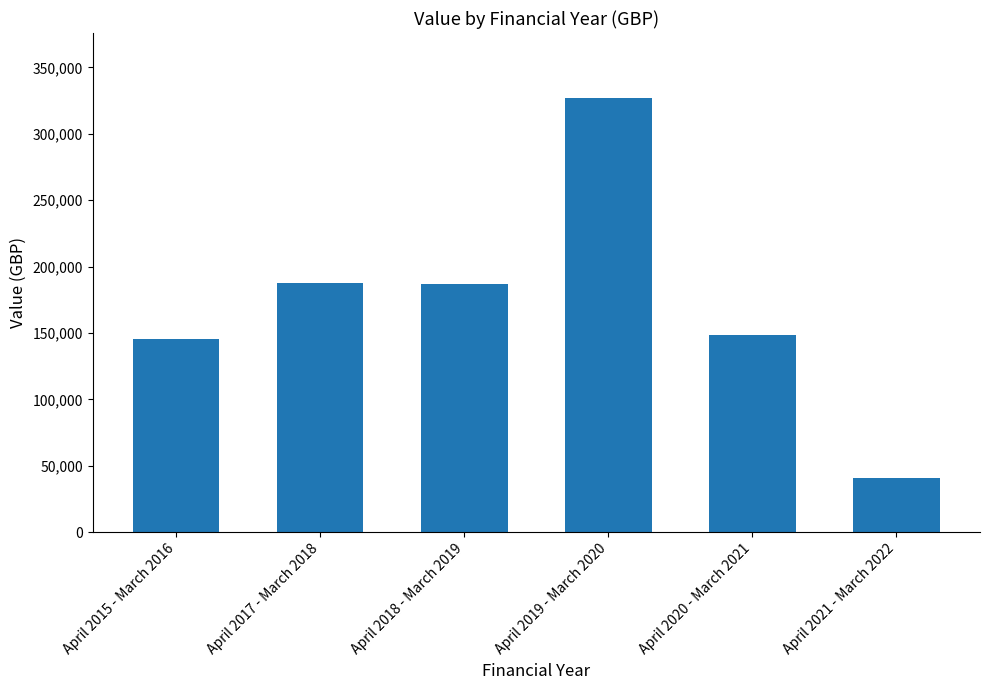

What is the difference between the values at April 2021 - March 2022 and April 2019 - March 2020?

285747.4